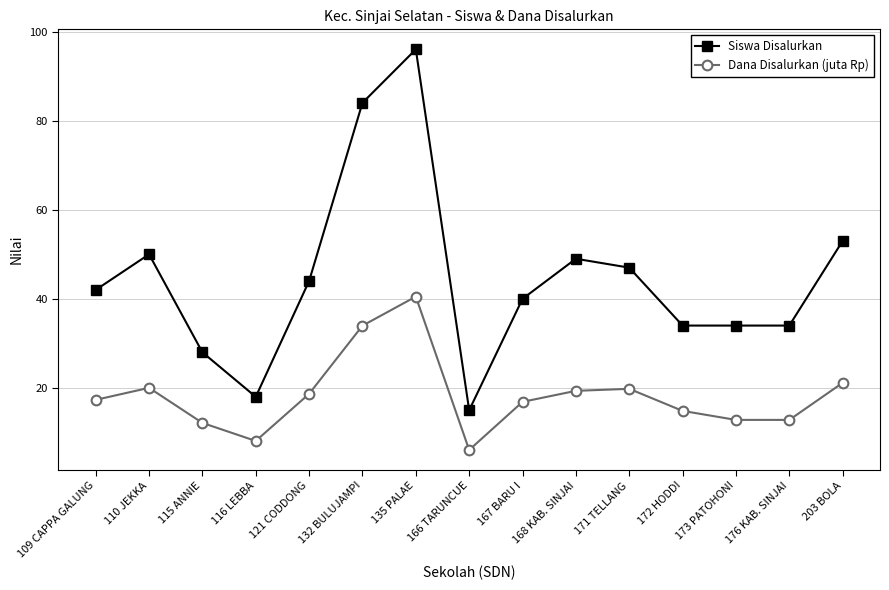

True or false: Siswa Disalurkan and Dana Disalurkan (juta Rp) intersect in this chart.

False